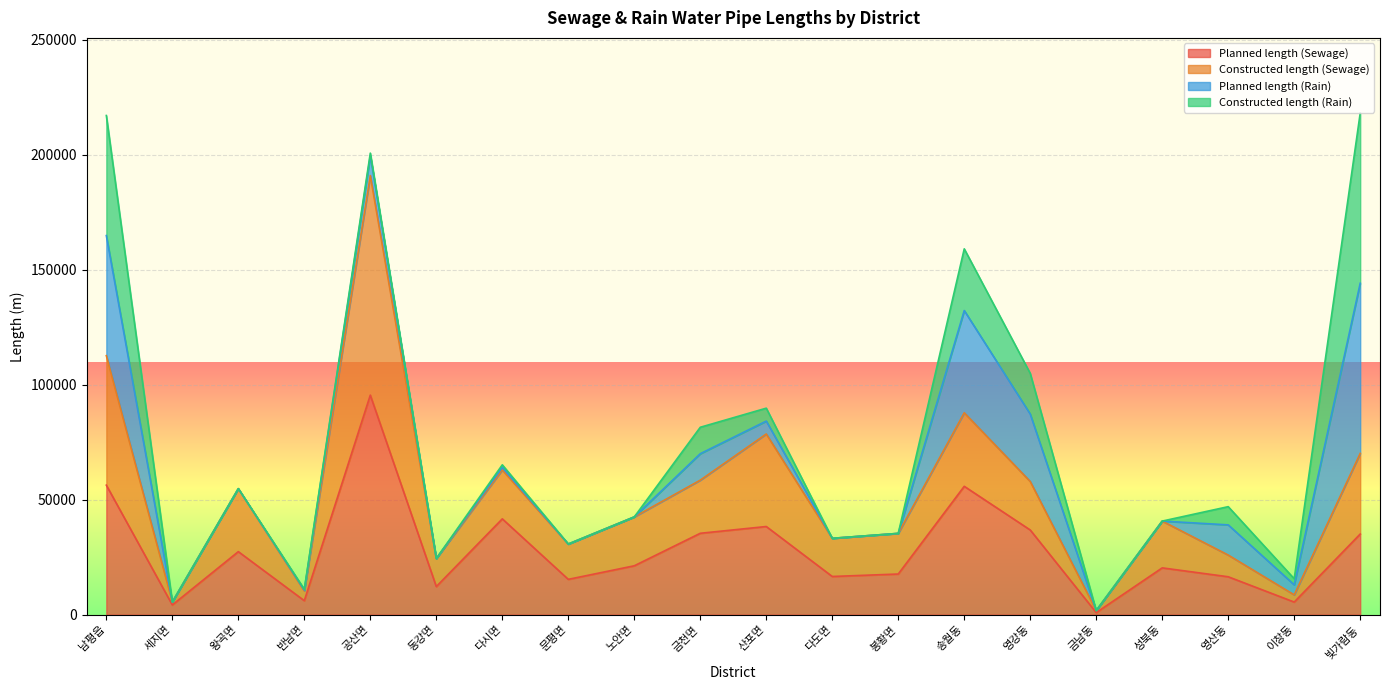

What is the total value across all series at 노안면?

42500